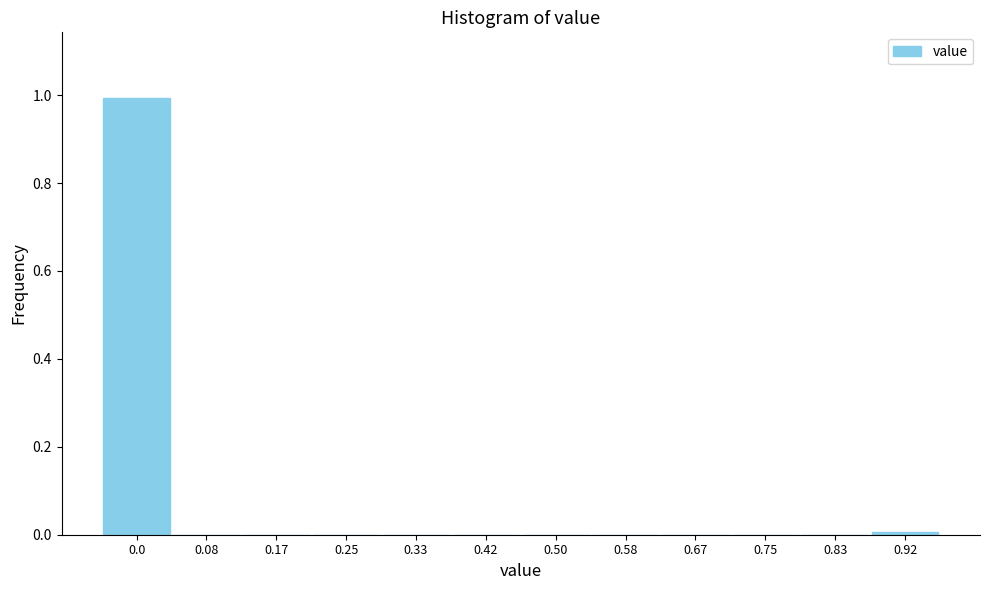

What is the sum of all values?

1.0